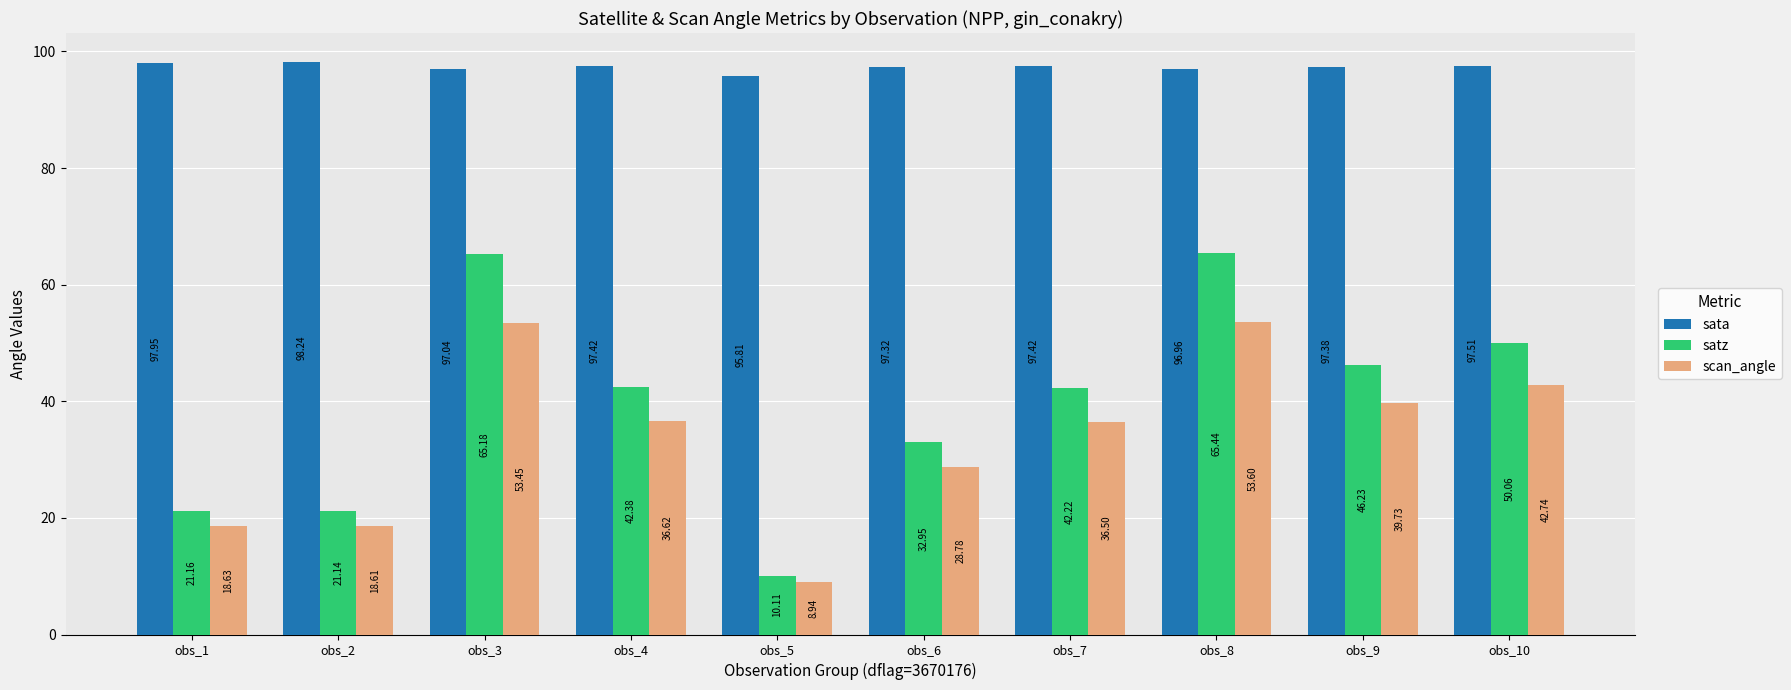

Where does the satz series first go above 42?

obs_3